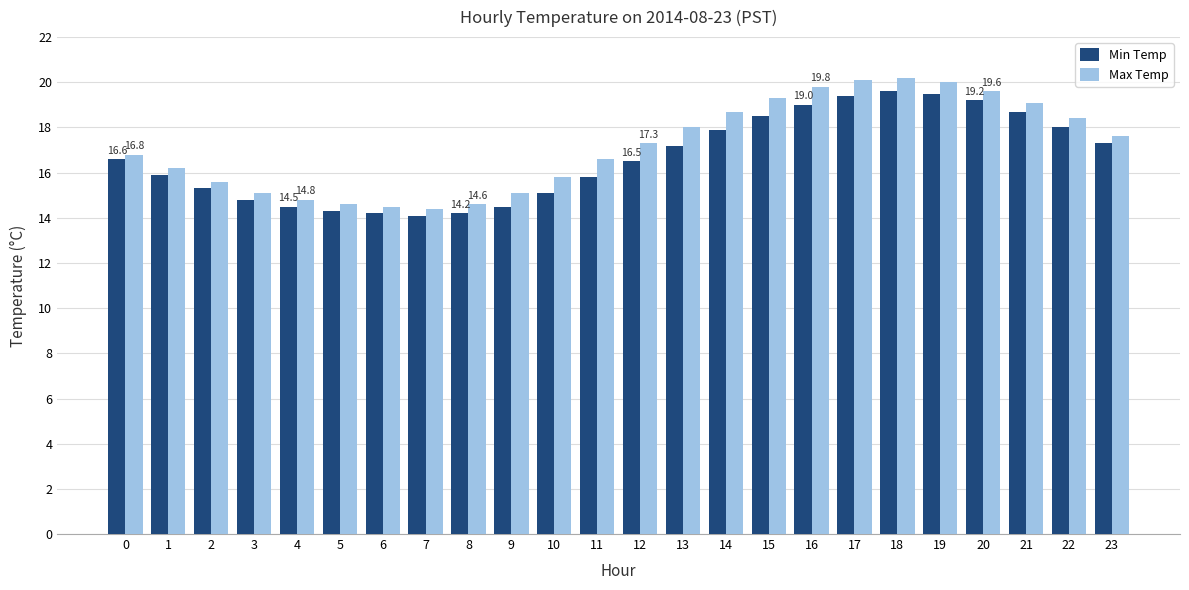

Is it true that Max Temp equals 15.8 at 10?

True